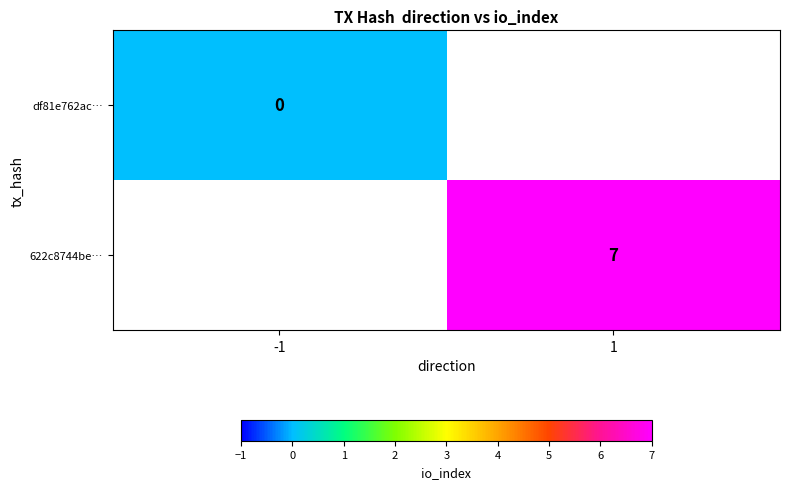

The value of 622c8744be… at 1 is 11. True or false?

False